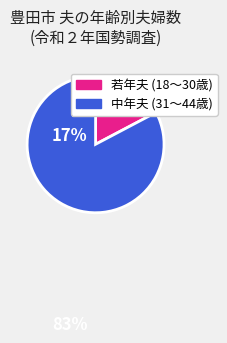

Is the sum of 若年夫 (18〜30歳) and 中年夫 (31〜44歳) greater than half?

Yes